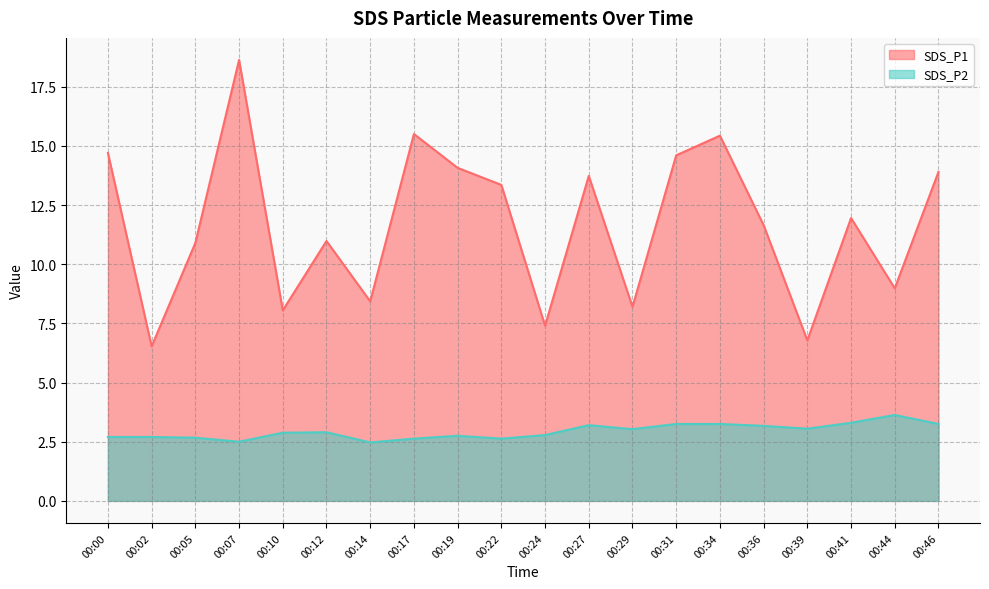

Between 00:24 and 00:00, which is larger?

00:00